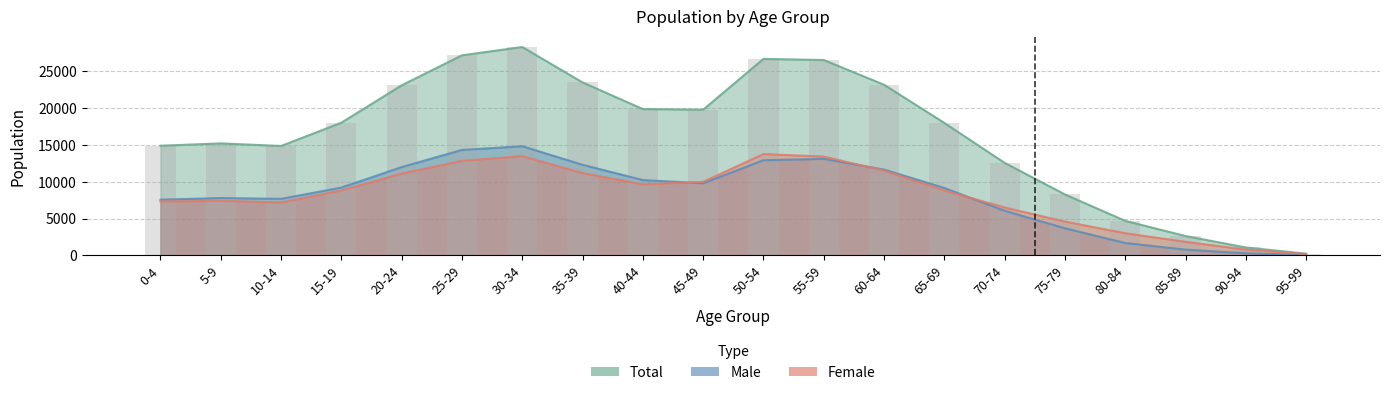

Between 10-14 and 30-34, which series saw the biggest shift?

Total